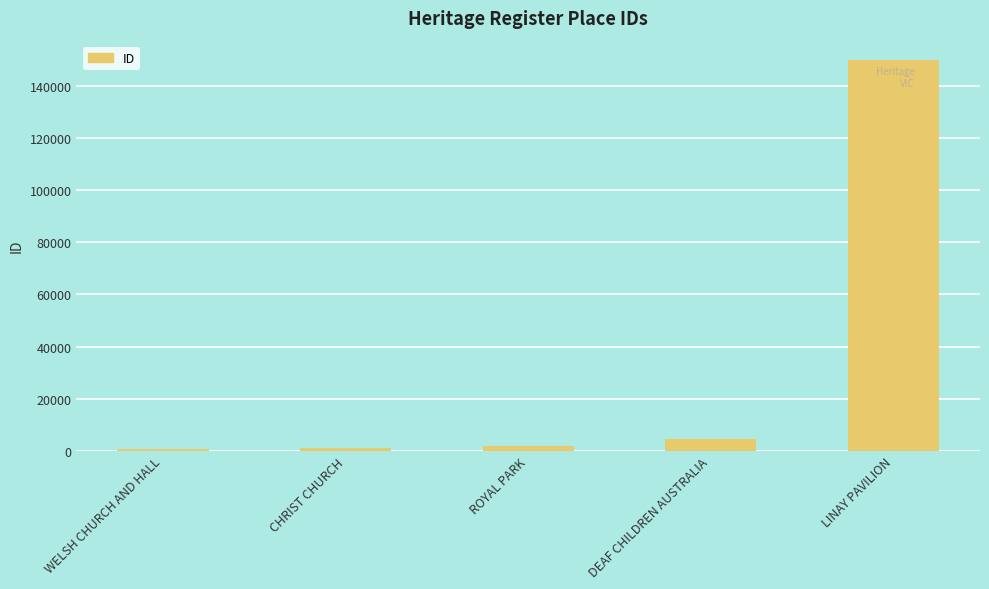

What position from the right is DEAF CHILDREN AUSTRALIA?

2